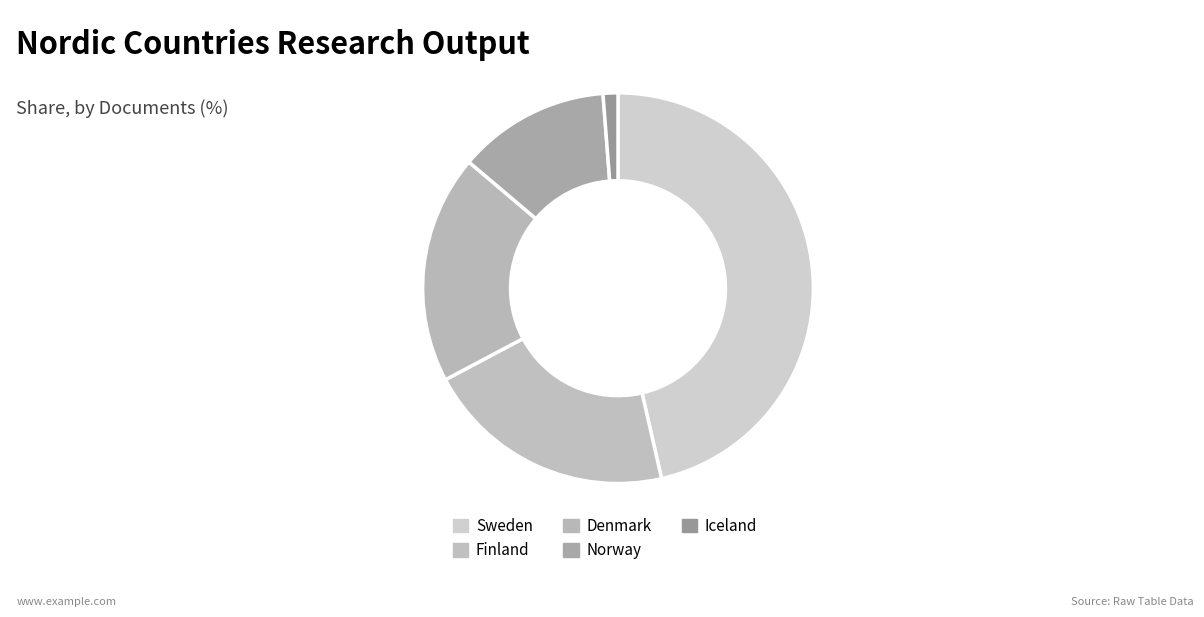

What percentage do Finland and Denmark together represent?

39.8%